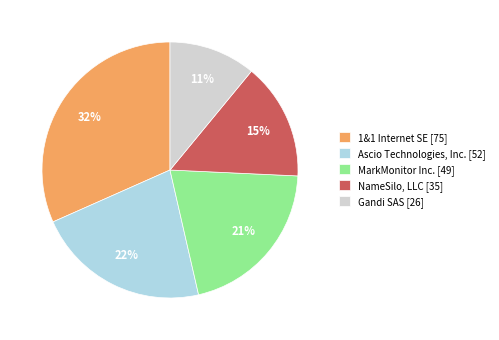

To the nearest percent, what is the difference between the 1&1 Internet SE [75] and MarkMonitor Inc. [49] slice percentages?

11%